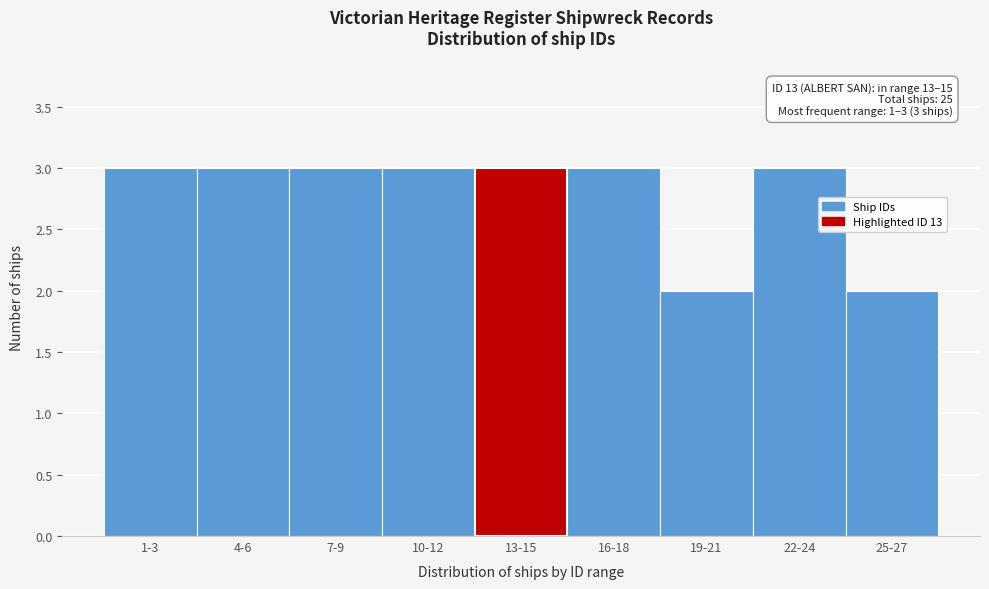

Reading left to right, extract all data points from this chart.

1-3=3	4-6=3	7-9=3	10-12=3	13-15=3	16-18=3	19-21=2	22-24=3	25-27=2